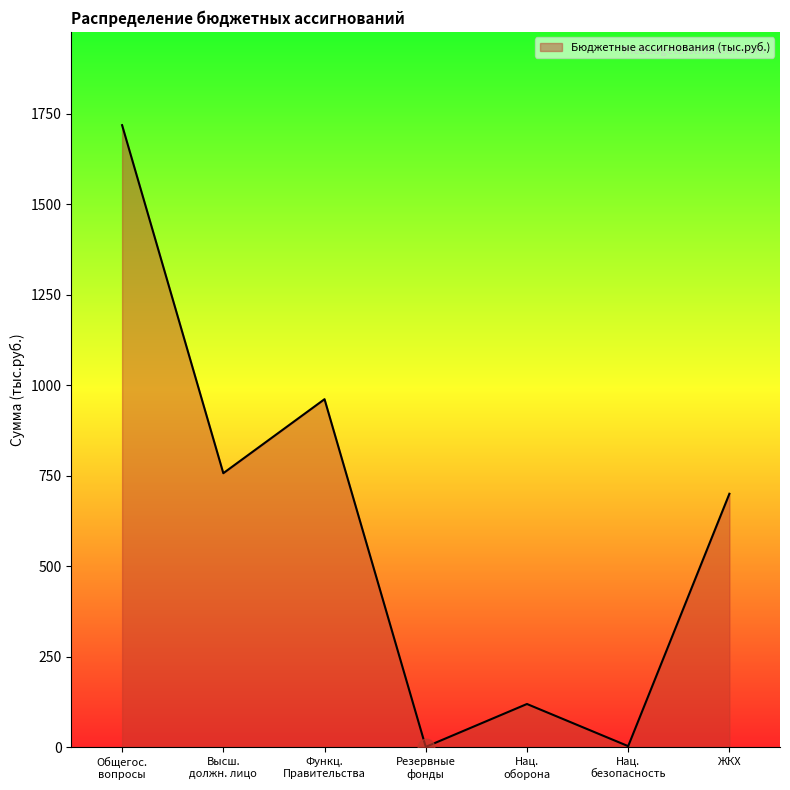

What is the difference between the maximum and second lowest values?

1715.0